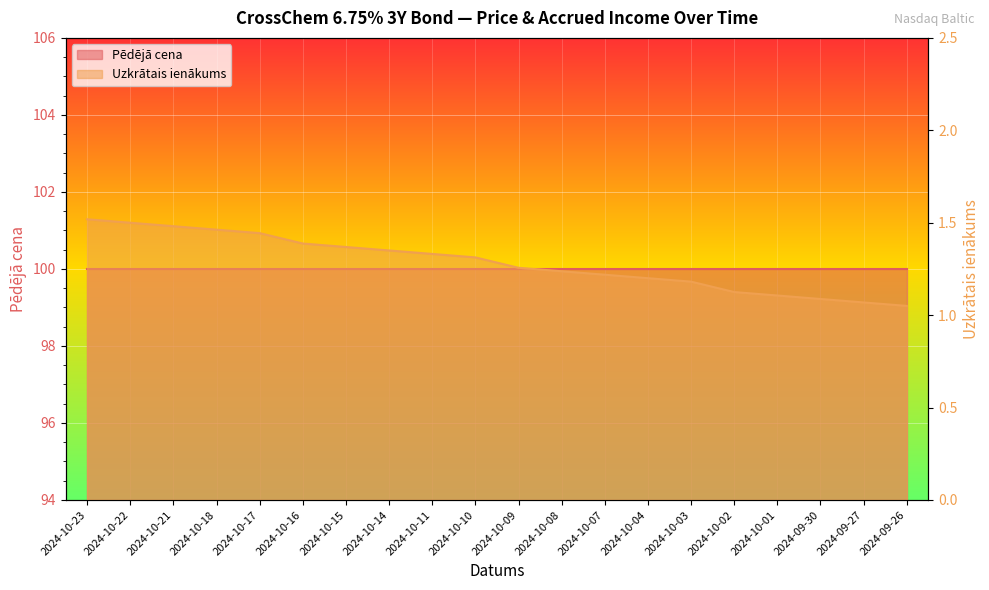

What is the average value?

1.3